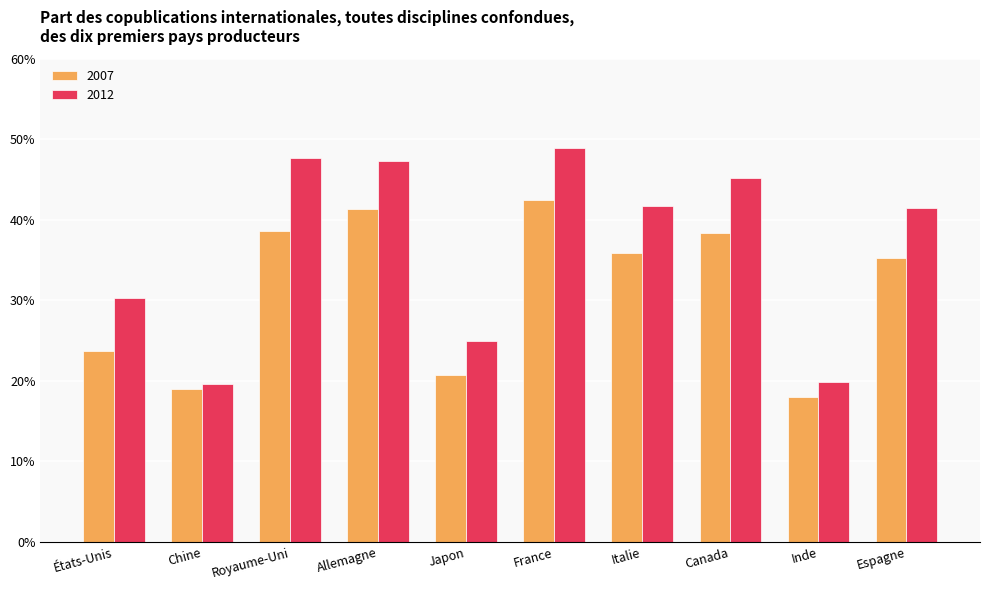

Rank the series by their average value, from highest to lowest.

2012, 2007